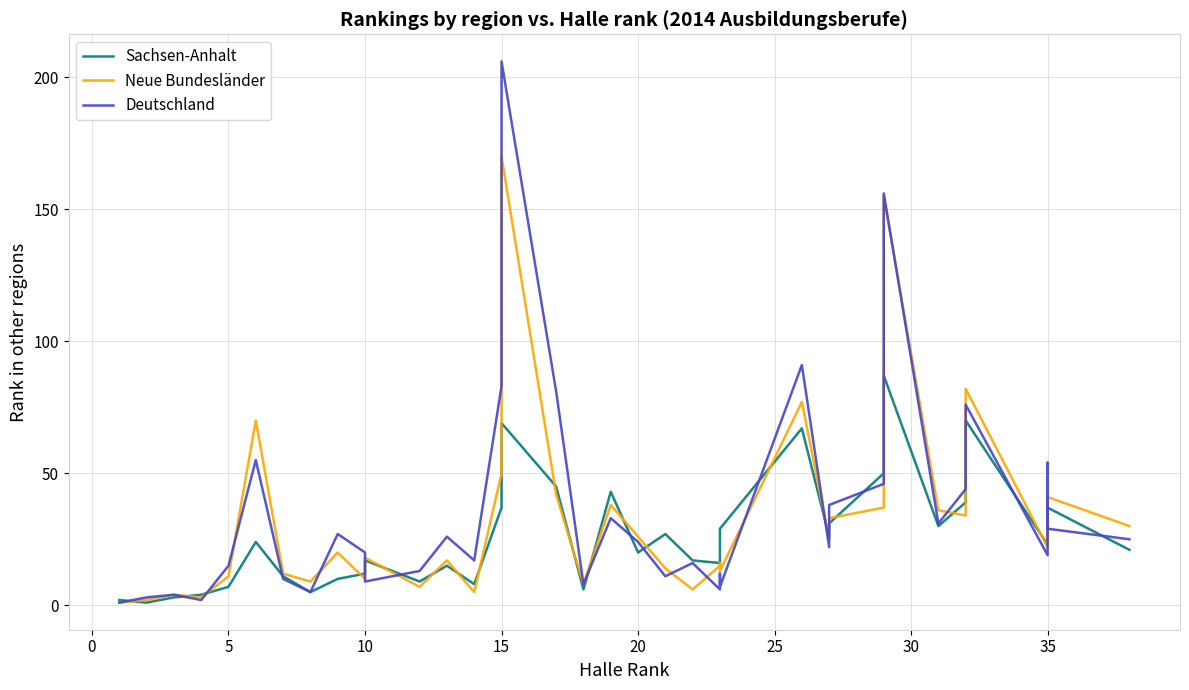

True or false: Deutschland and Sachsen-Anhalt intersect in this chart.

True